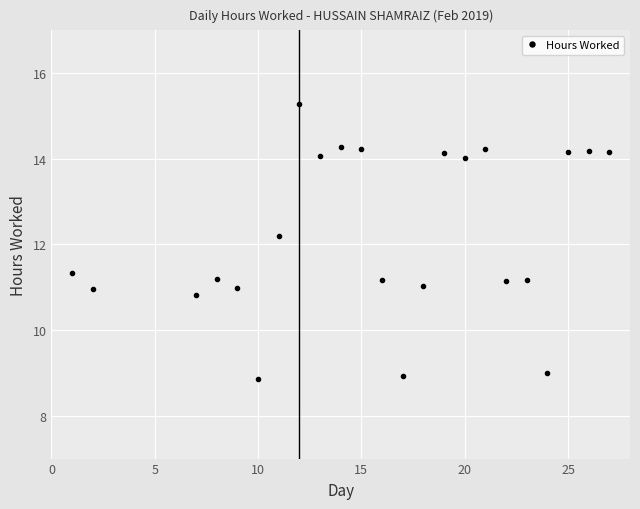

How many lines are shown in the chart?

1